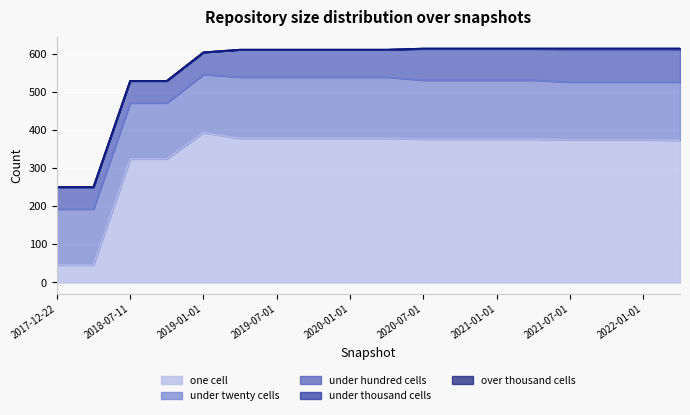

True or false: one_cell has a value of 577 at 2021-10-01.

False